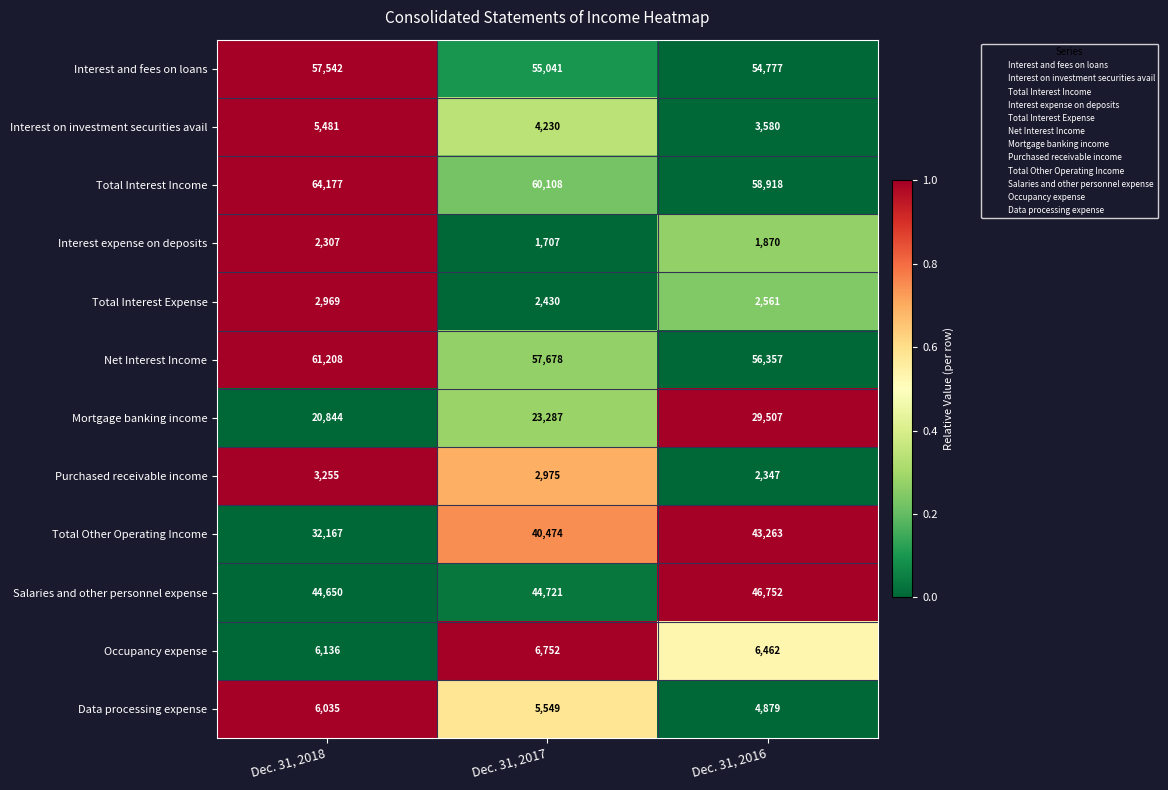

What is the maximum value for Total Interest Income?

64177